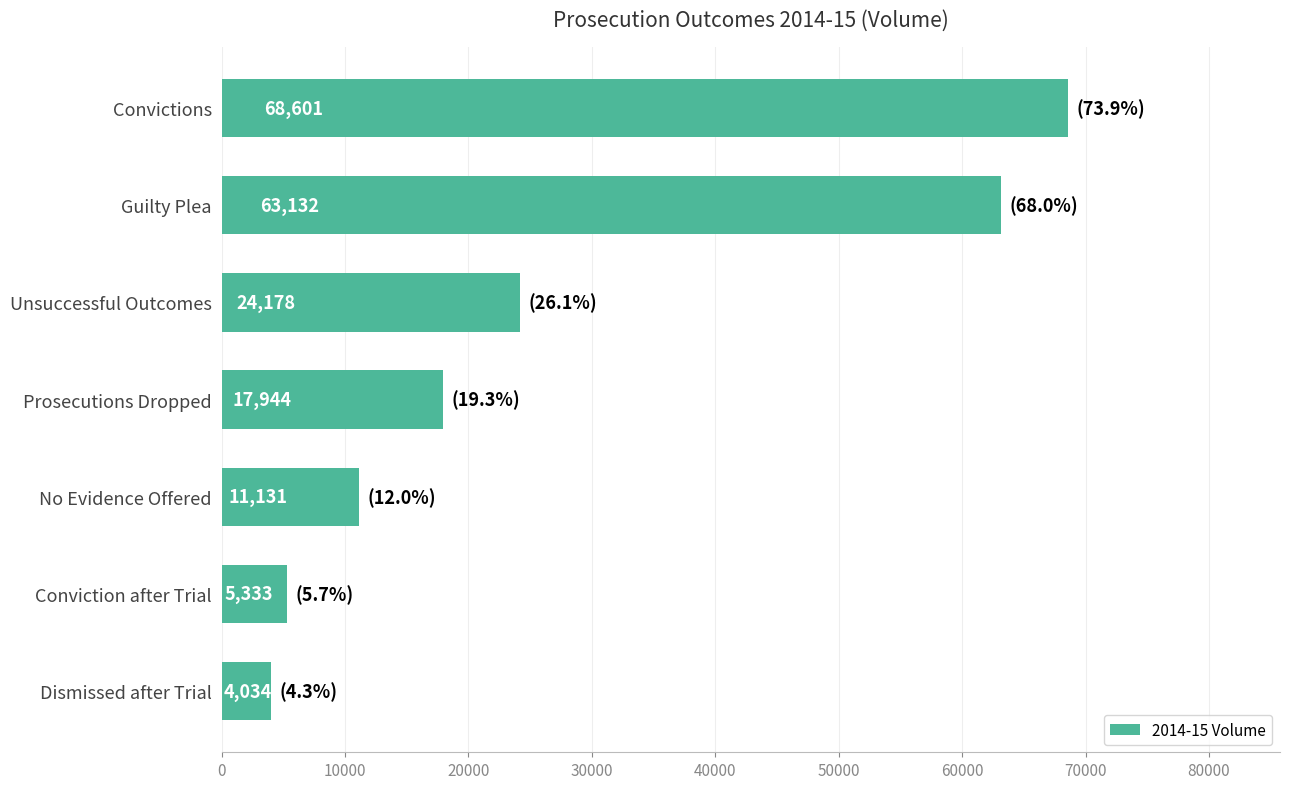

Where is the data nearest to the value 36317?

Unsuccessful Outcomes